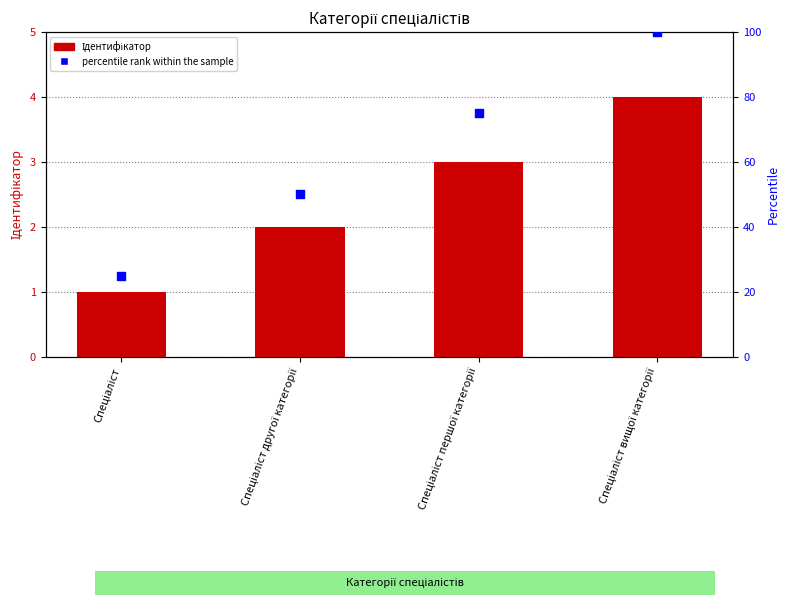

Which series reaches the minimum Y coordinate?

Ідентифікатор